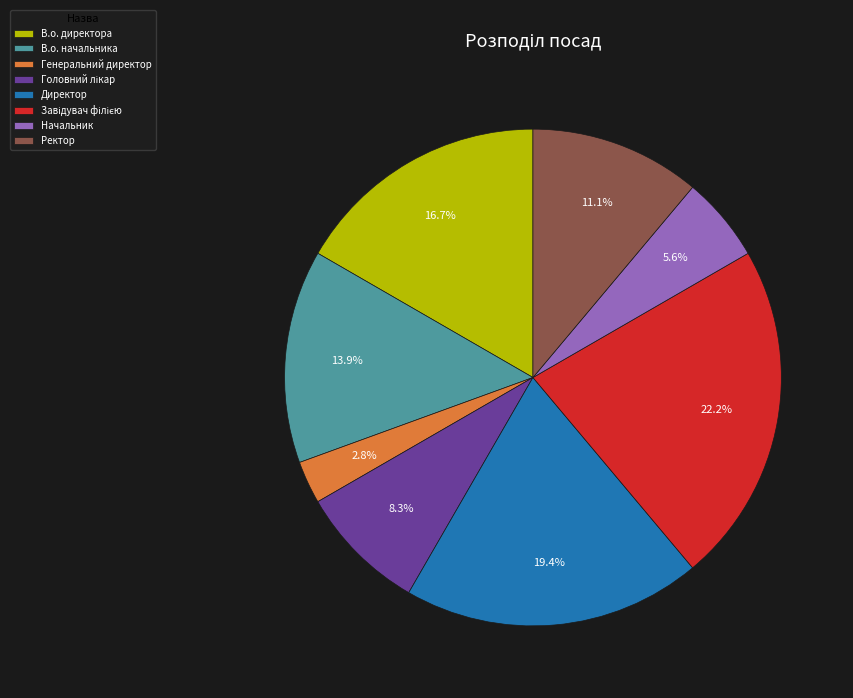

To the nearest percent, what is the difference between the В.о. начальника and Ректор slice percentages?

3%